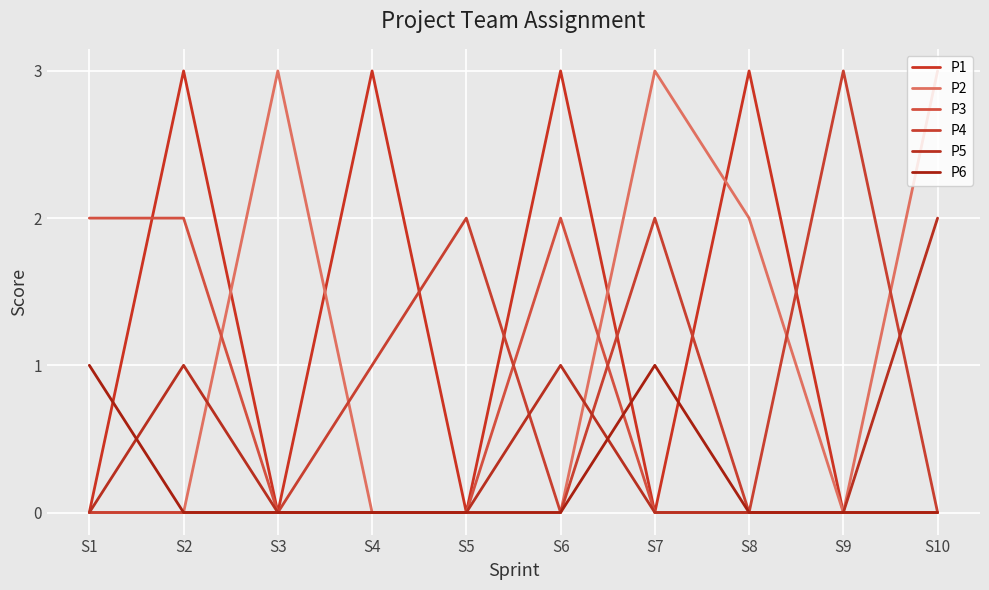

Which series ends up on top after the final intersection of P3 and P6?

P6